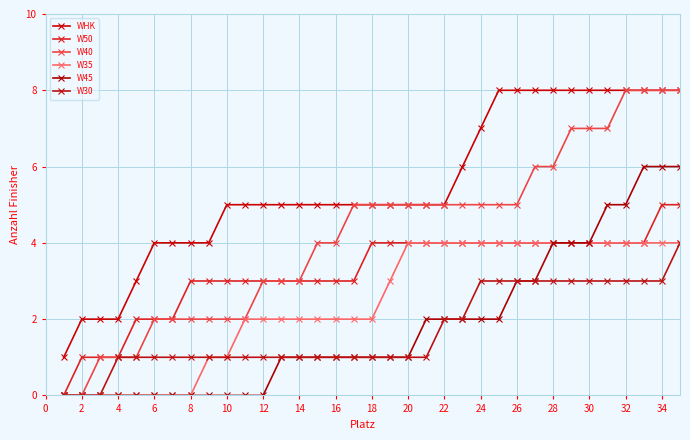

Which series has the largest range (max minus min)?

W40